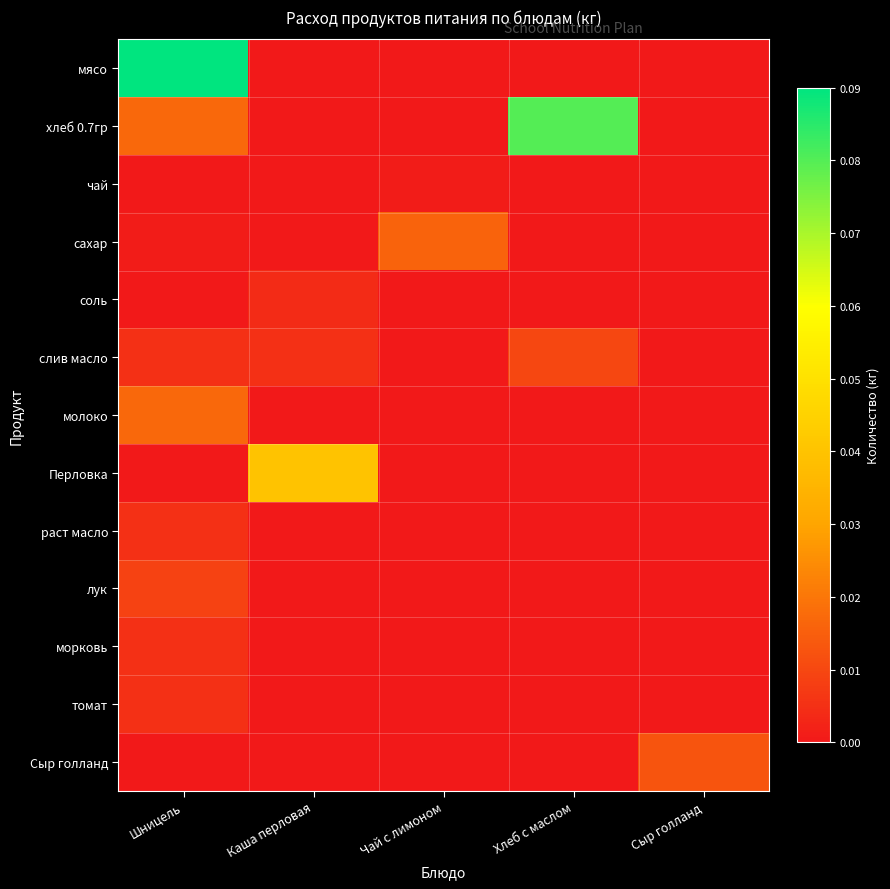

What is the greatest value displayed?

0.1